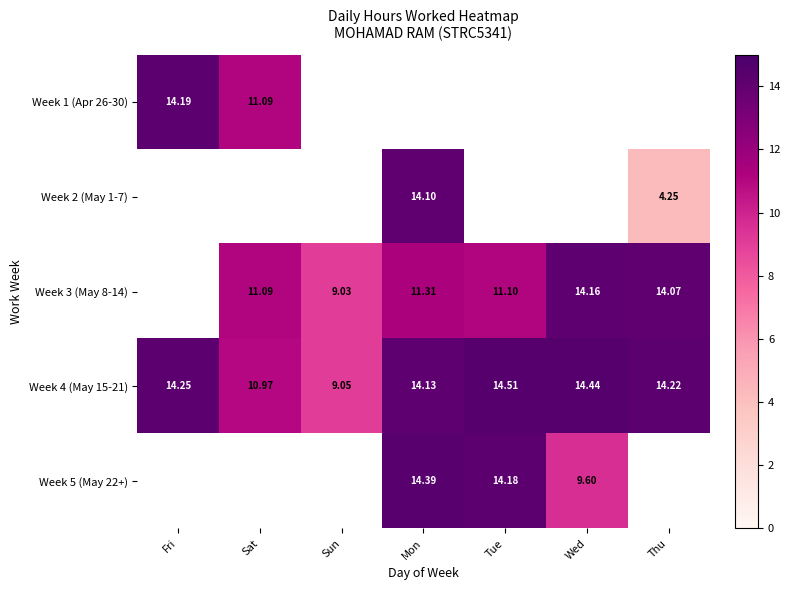

The Week 3 (May 8-14) series shows 4.5 at Mon. True or false?

False